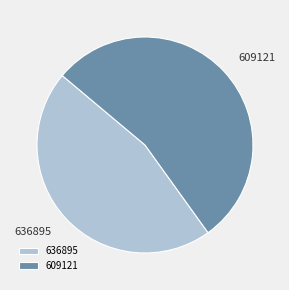

How many slices are in this pie chart?

2